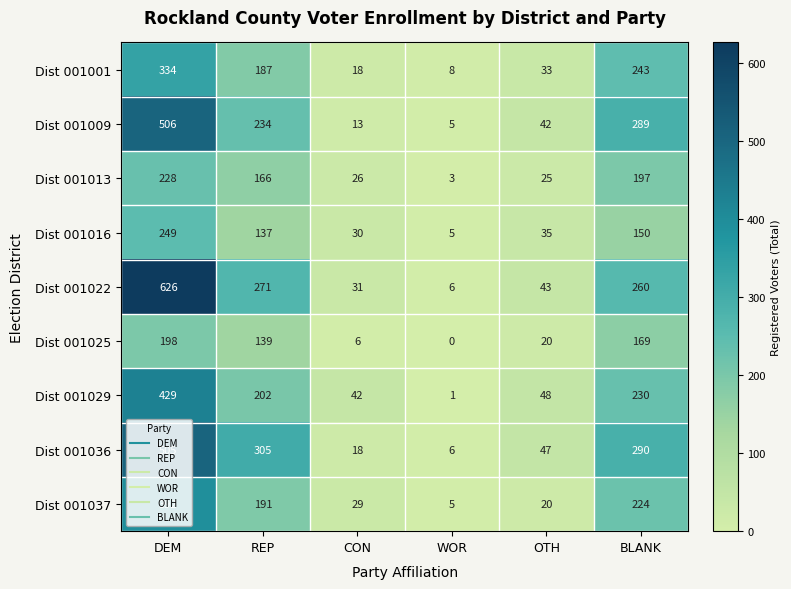

Which label corresponds to the smallest value in the chart?

WOR